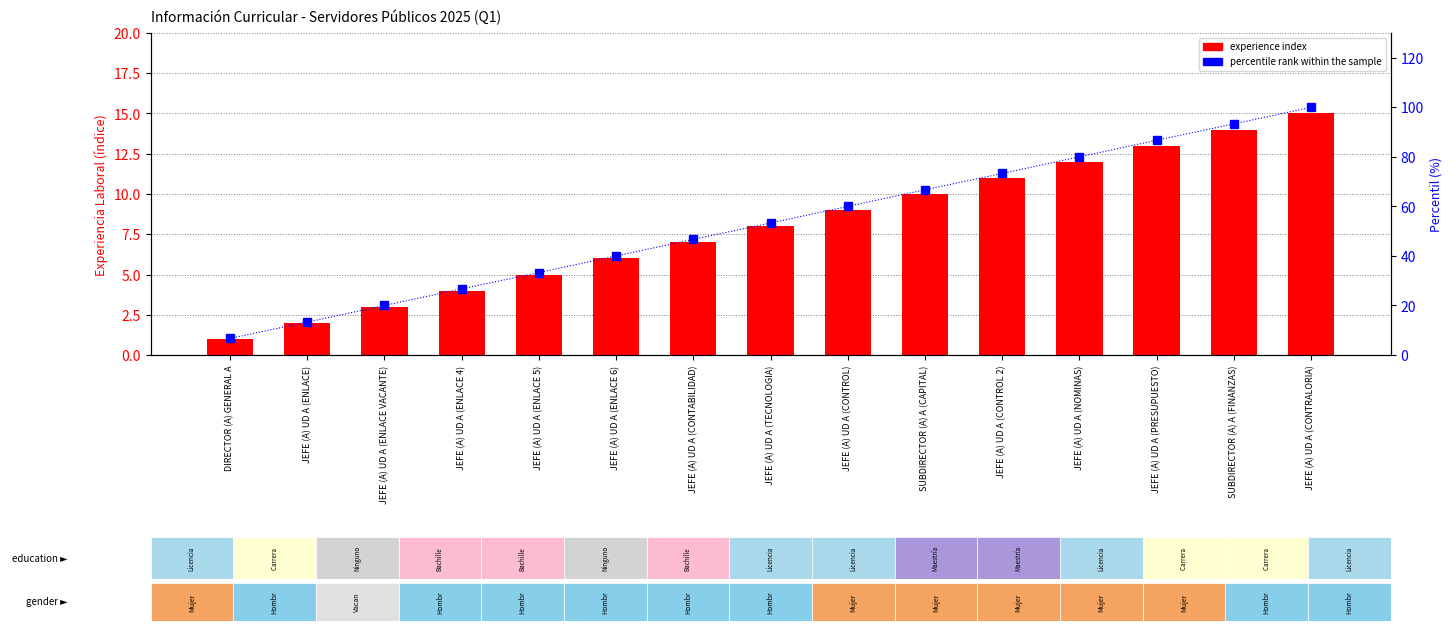

At JEFE (A) UD A (ENLACE VACANTE), list the series in order from smallest to largest.

experience index, percentile rank within the sample